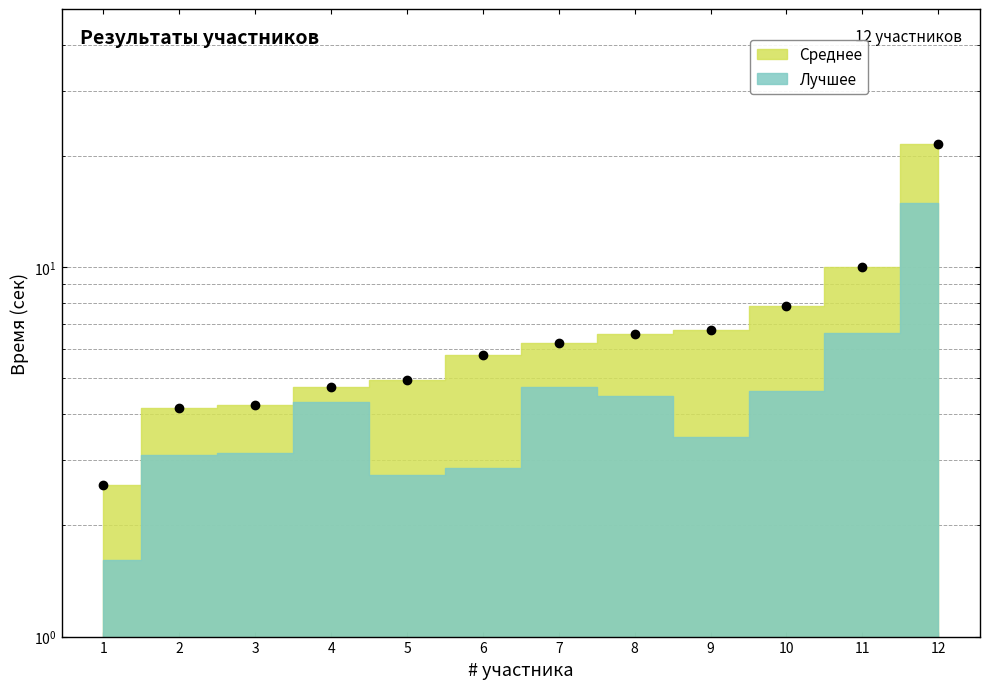

Reading left to right, extract all data points from this chart.

2.6	4.2	4.2	4.7	5.0	5.8	6.2	6.6	6.7	7.9	10.0	21.5